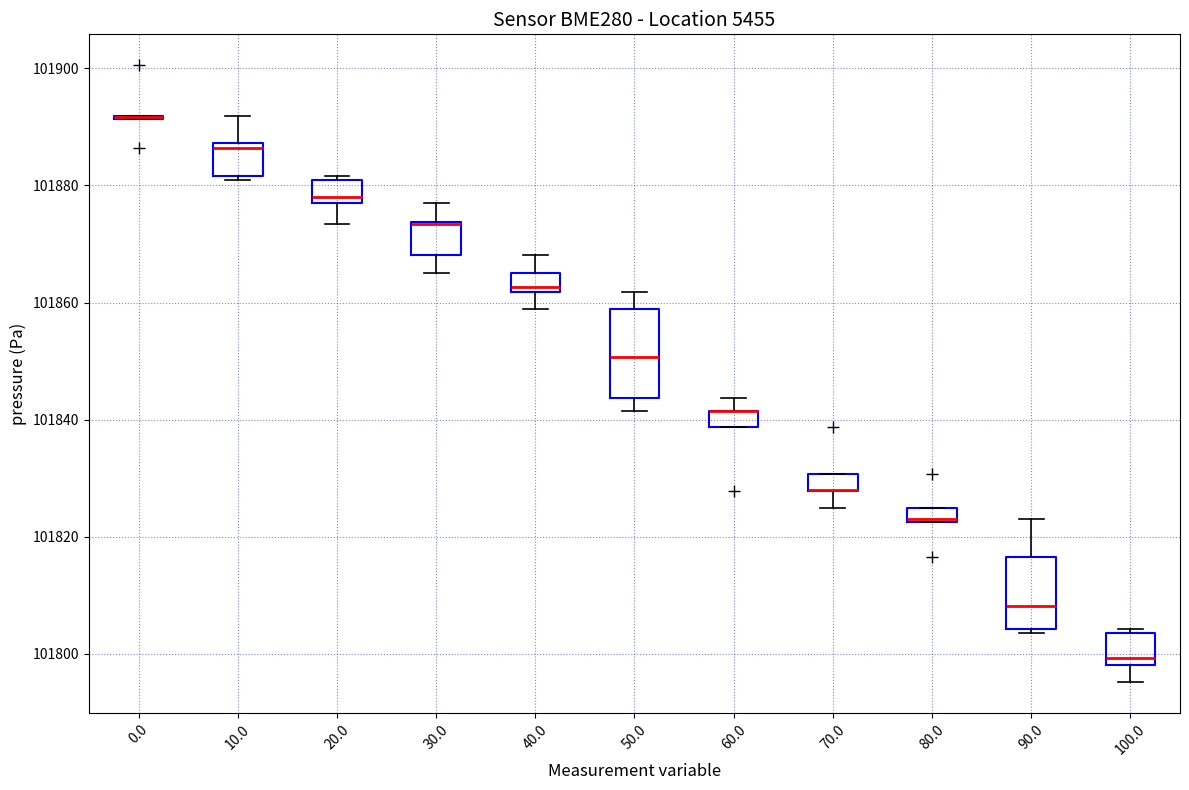

Where does the lower whisker of the box at x = 50.0 end on the y-axis? The values are not printed on the chart, so give them approximately, as read against the axis.

101842